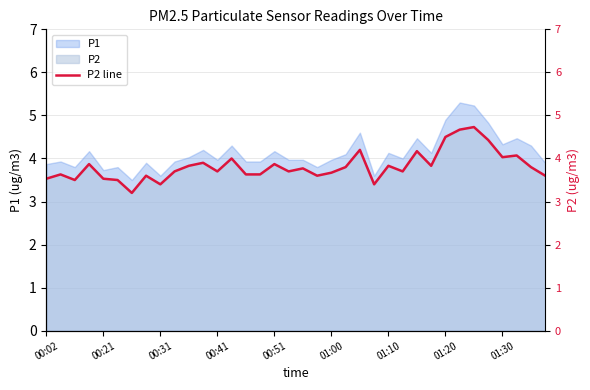

What is the highest value of the P1 series?

5.3